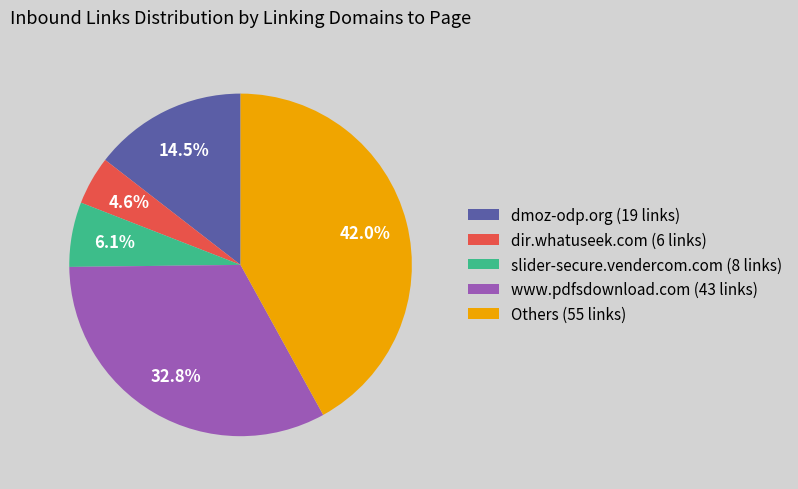

Is there a majority slice in this chart?

No